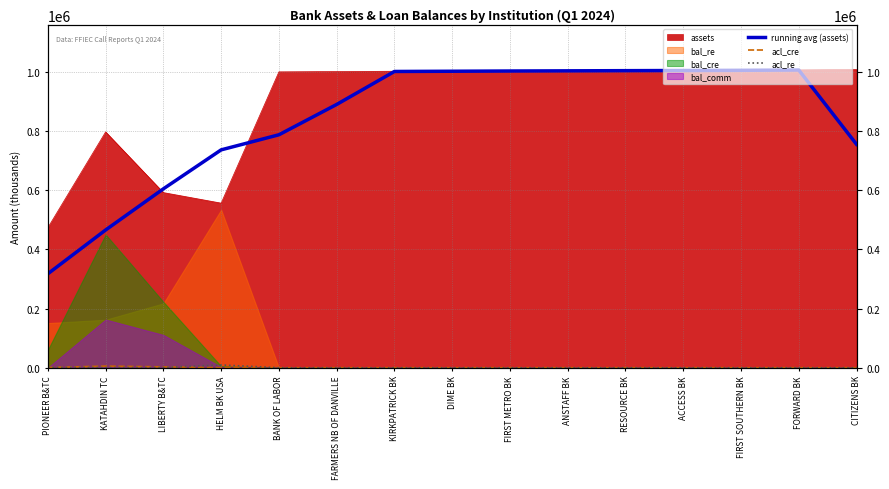

Is it true that acl_cre equals 656.0 at PIONEER B&TC?

True